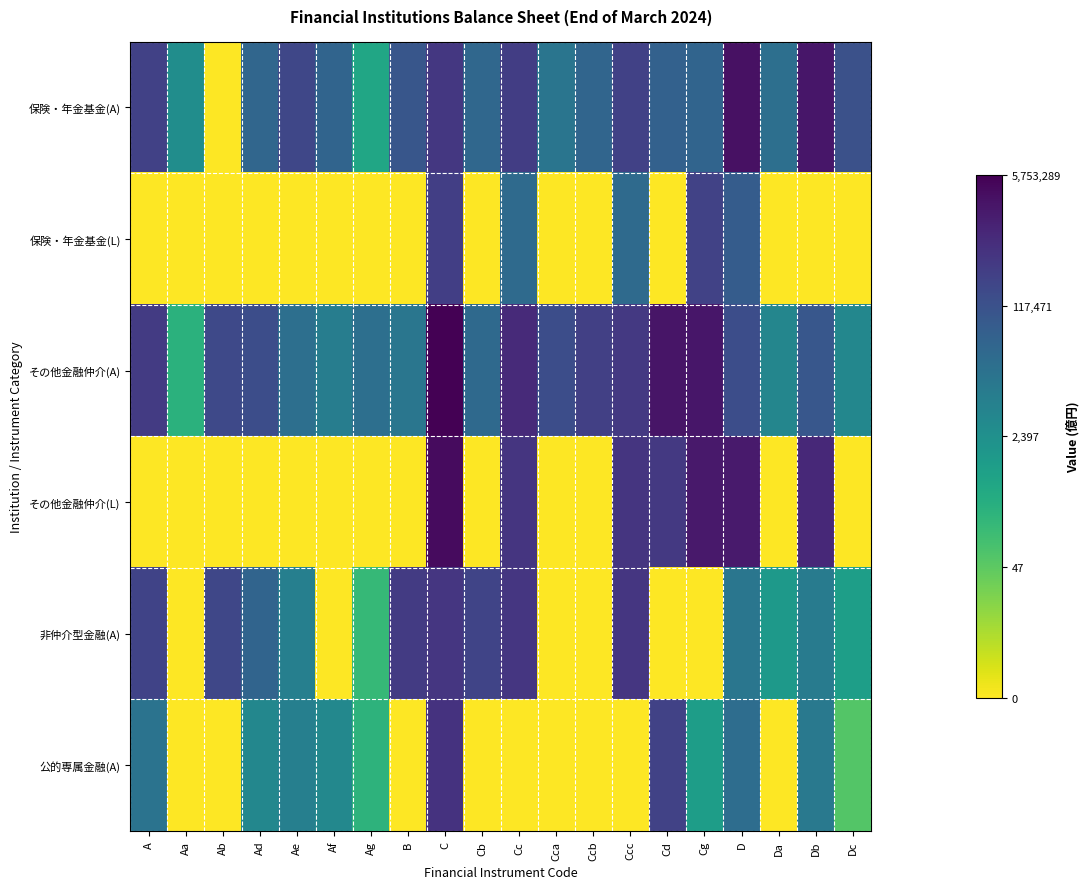

Reading left to right, transcribe all the data shown in this chart.

保険・年金基金(A): A=12.6	Aa=8.0	Ab=0.0	Ad=10.4	Ae=12.2	Af=10.6	Ag=6.4	B=11.4	C=13.0	Cb=10.4	Cc=12.7	Cca=9.5	Ccb=10.5	Ccc=12.6	Cd=10.7	Cg=10.6	D=14.9	Da=9.9	Db=14.6	Dc=11.7
保険・年金基金(L): A=0.0	Aa=0.0	Ab=0.0	Ad=0.0	Ae=0.0	Af=0.0	Ag=0.0	B=0.0	C=12.7	Cb=0.0	Cc=10.2	Cca=0.0	Ccb=0.0	Ccc=10.2	Cd=0.0	Cg=12.5	D=11.1	Da=0.0	Db=0.0	Dc=0.0
その他金融仲介(A): A=12.8	Aa=5.6	Ab=12.1	Ad=11.9	Ae=9.9	Af=9.0	Ag=9.9	B=9.5	C=15.6	Cb=10.2	Cc=13.7	Cca=11.9	Ccb=12.6	Ccc=13.0	Cd=14.7	Cg=14.6	D=11.9	Da=8.4	Db=11.3	Dc=8.3
その他金融仲介(L): A=0.0	Aa=0.0	Ab=0.0	Ad=0.0	Ae=0.0	Af=0.0	Ag=0.0	B=0.0	C=15.1	Cb=0.0	Cc=13.1	Cca=0.0	Ccb=0.0	Ccc=13.1	Cd=13.0	Cg=14.5	D=14.4	Da=0.0	Db=13.7	Dc=0.0
非仲介型金融(A): A=12.4	Aa=0.0	Ab=12.2	Ad=10.6	Ae=8.8	Af=0.0	Ag=5.1	B=12.8	C=13.1	Cb=12.4	Cc=13.1	Cca=0.0	Ccb=0.0	Ccc=13.1	Cd=0.0	Cg=0.0	D=9.5	Da=7.2	Db=9.1	Dc=6.8
公的専属金融(A): A=9.7	Aa=0.0	Ab=0.0	Ad=8.3	Ae=8.9	Af=8.3	Ag=5.5	B=0.0	C=13.3	Cb=0.0	Cc=0.0	Cca=0.0	Ccb=0.0	Ccc=0.0	Cd=12.5	Cg=6.9	D=10.0	Da=0.0	Db=9.3	Dc=4.2